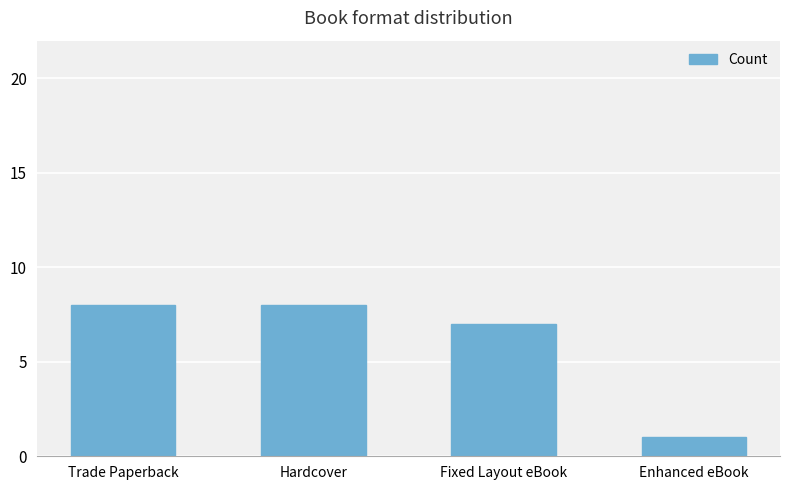

What is the difference between the values at Enhanced eBook and Trade Paperback?

7